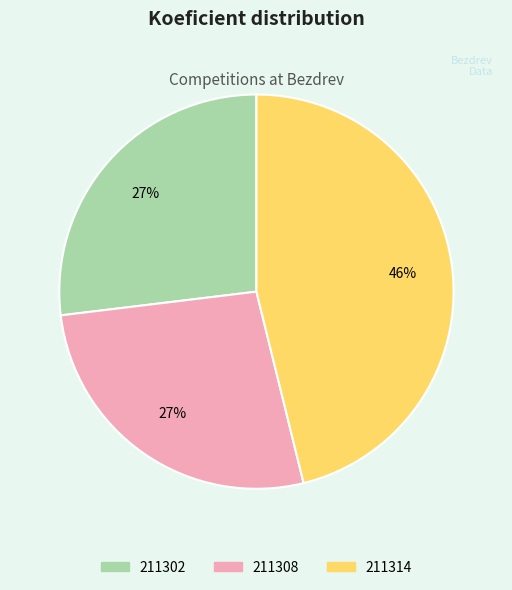

What is the ratio of the value at 211314 to the value at 211302?

1.7